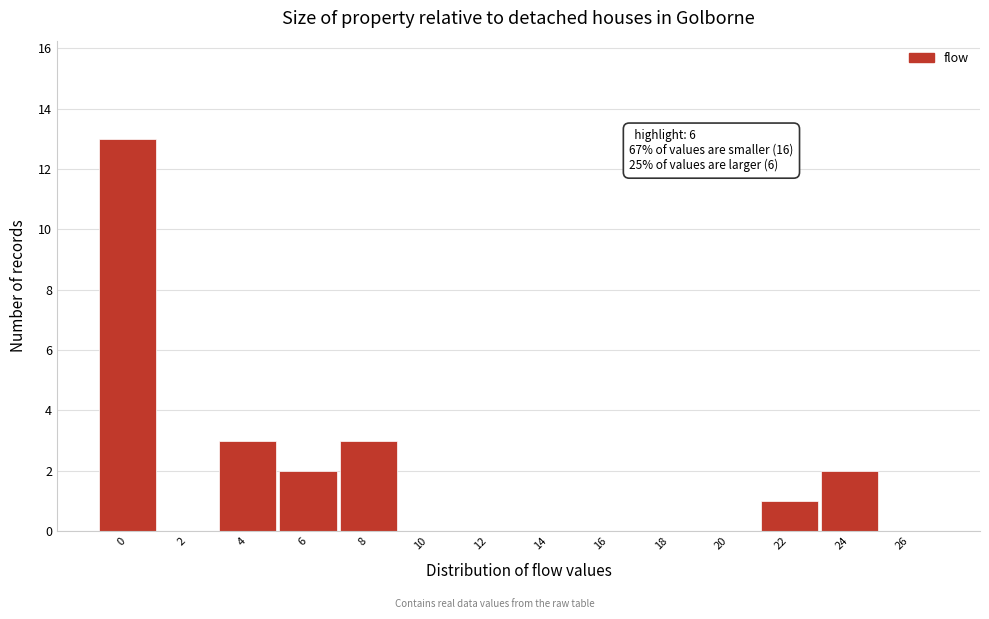

Reading left to right, transcribe all the data shown in this chart.

0=13	2=0	4=3	6=2	8=3	10=0	12=0	14=0	16=0	18=0	20=0	22=1	24=2	26=0